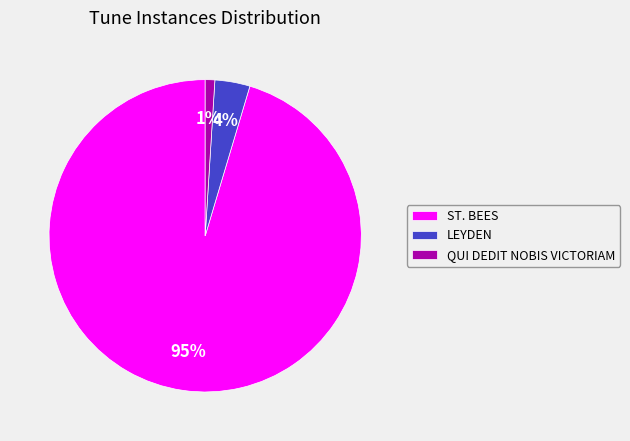

Which category has the biggest portion of the pie?

ST. BEES